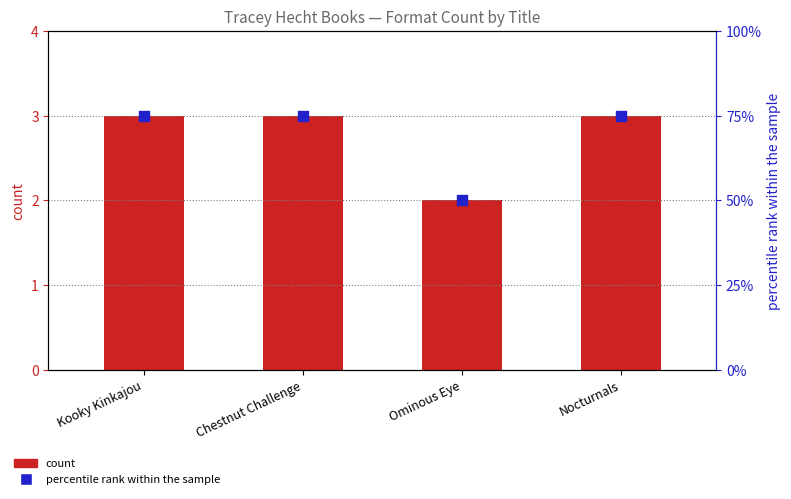

Which series has the widest spread of Y values?

percentile rank within the sample